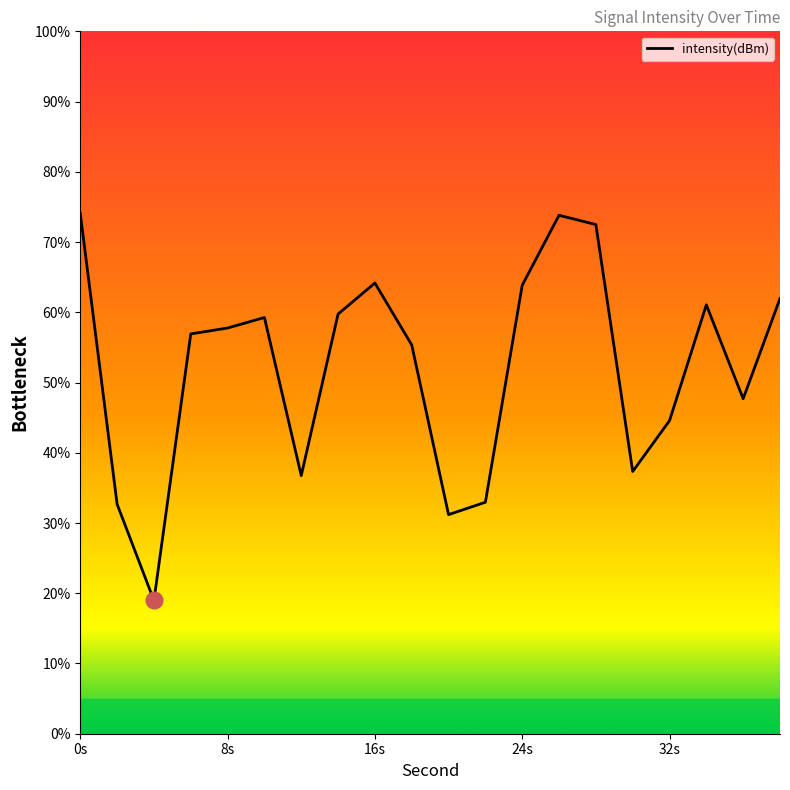

What is the difference between the maximum and minimum values?

55.1